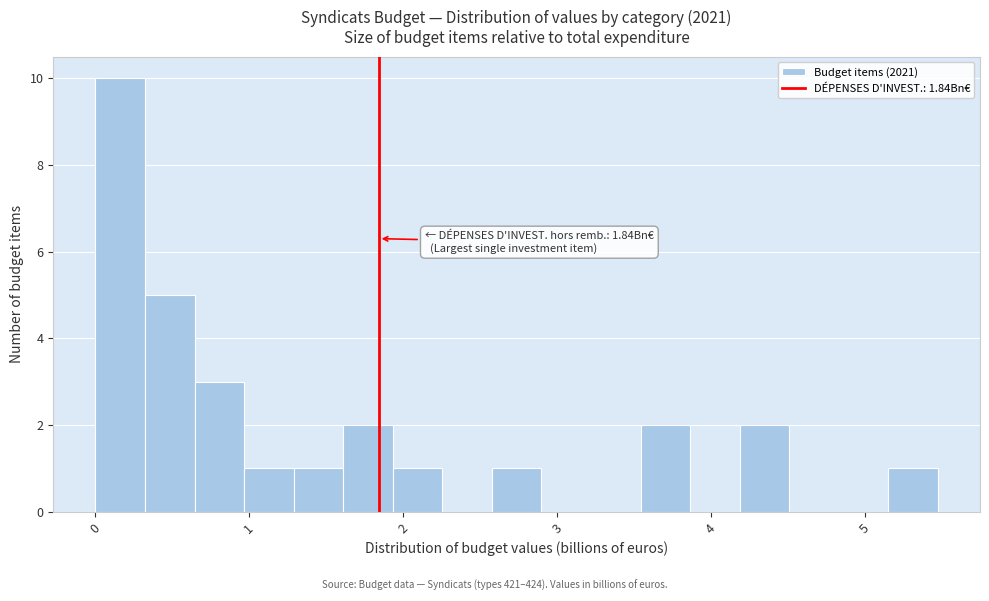

Around what value on the x-axis is the tallest bar? Give the approximate position of its centre, as read against the axis.

0.2